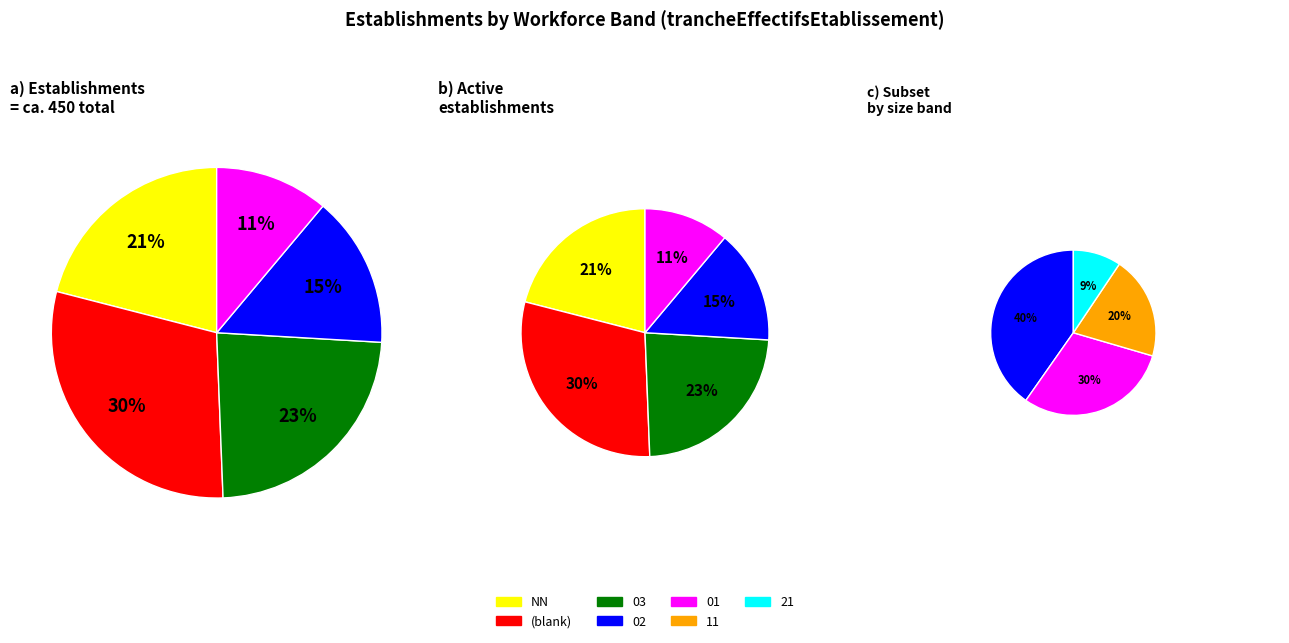

How many segments does this pie chart have?

7